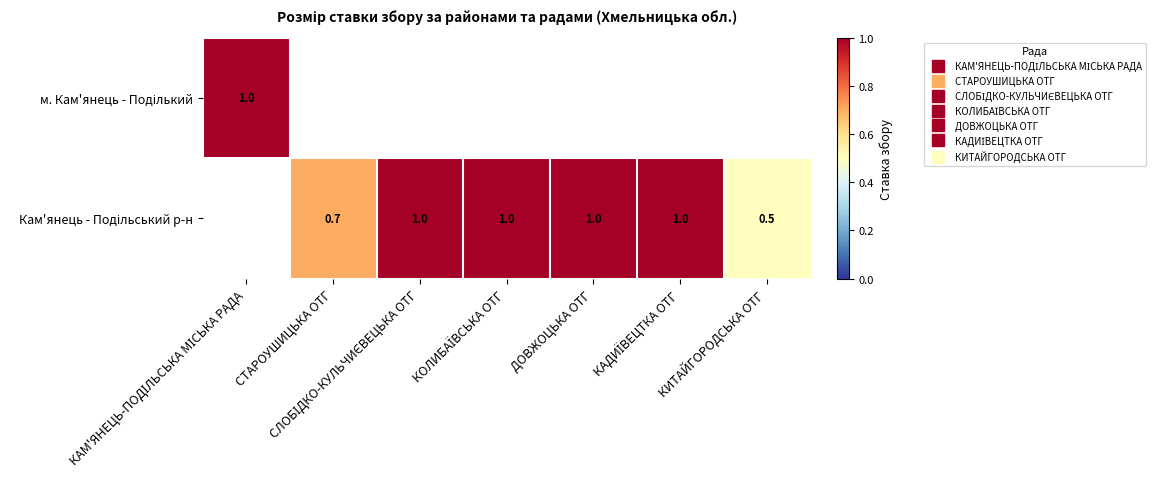

What is the greatest value displayed?

1.0